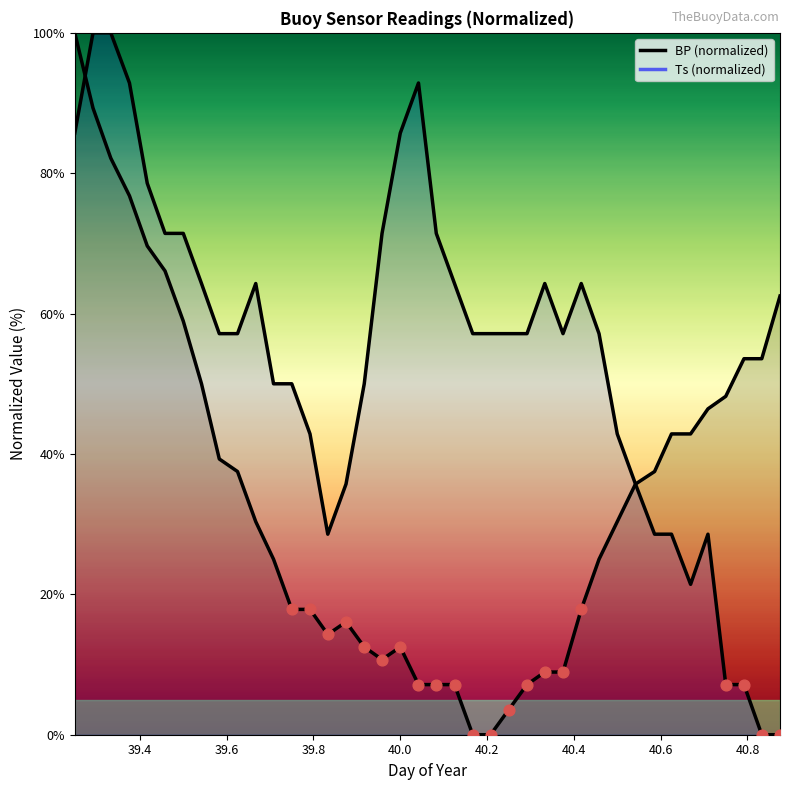

What are all the series names shown in the legend?

BP, Ts